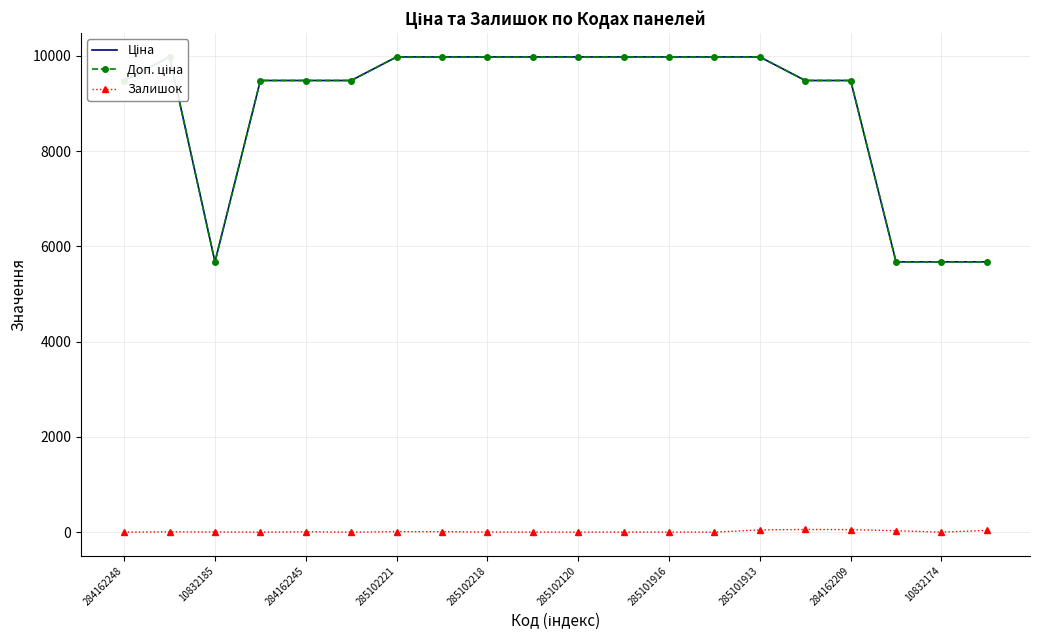

At which category does the chart reach its minimum across all series?

284162248